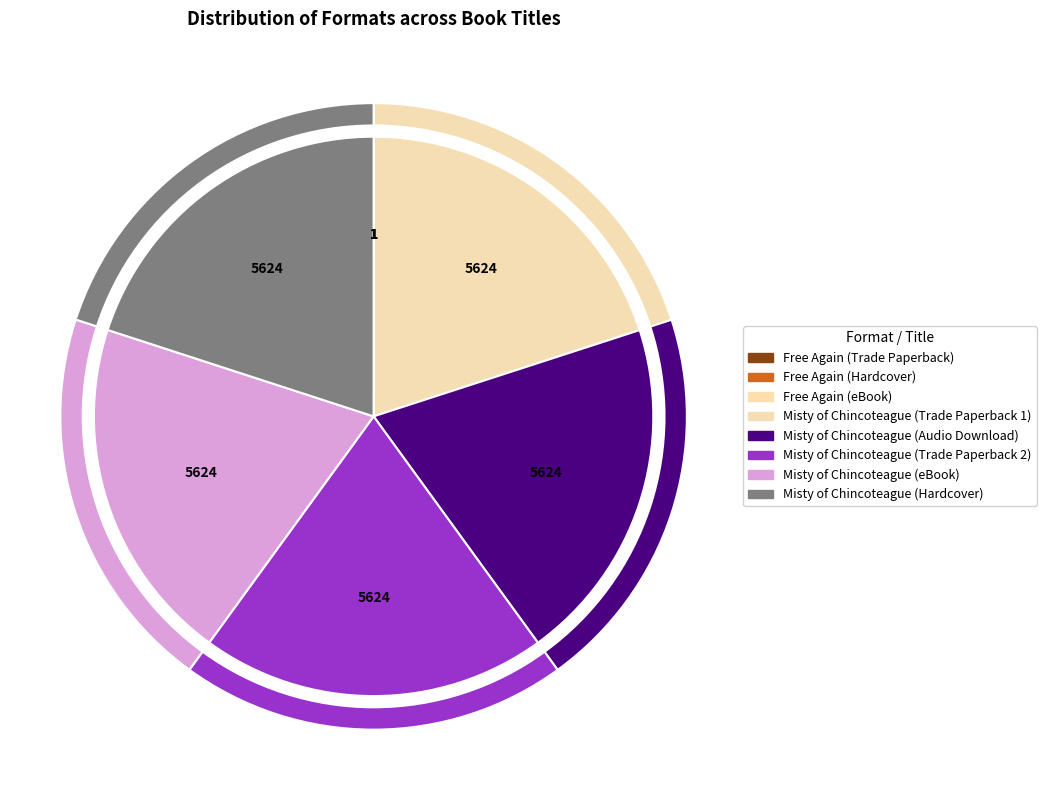

What percentage is NOT represented by Misty of Chincoteague (Hardcover)?

80.0%